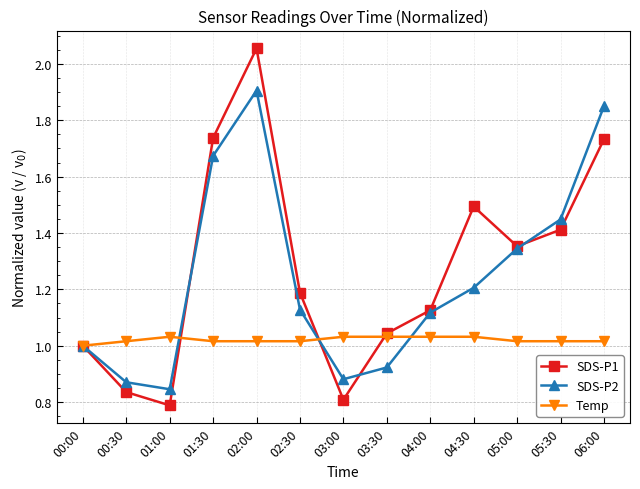

What position from the left is 02:00?

5